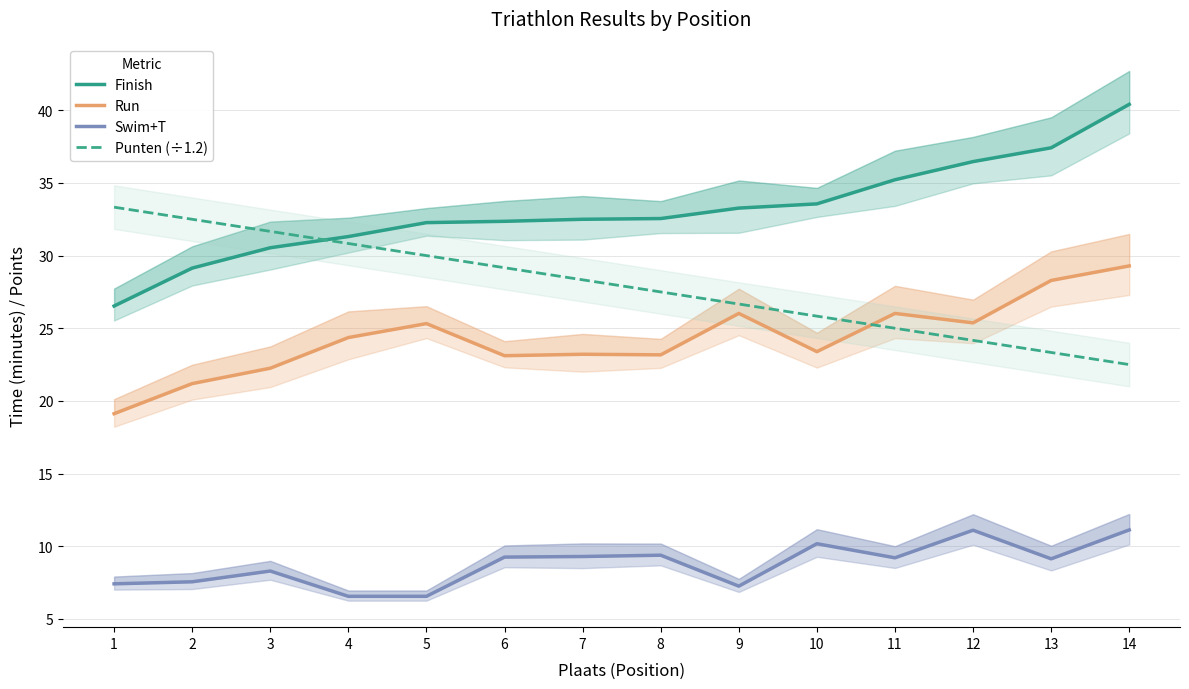

Between which two adjacent categories do Punten (÷1.2) and Run first intersect?

10 and 11